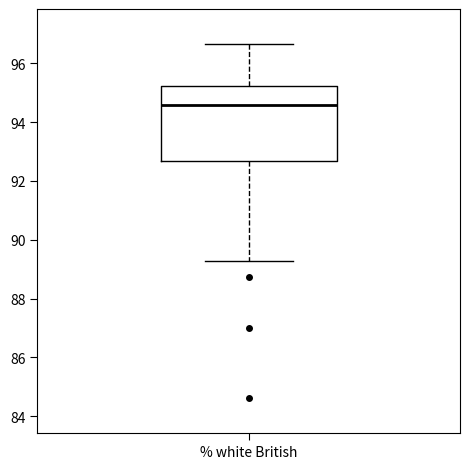

Where is the lower edge of the box for % white British on the y-axis? The values are not printed on the chart, so give them approximately, as read against the axis.

92.6